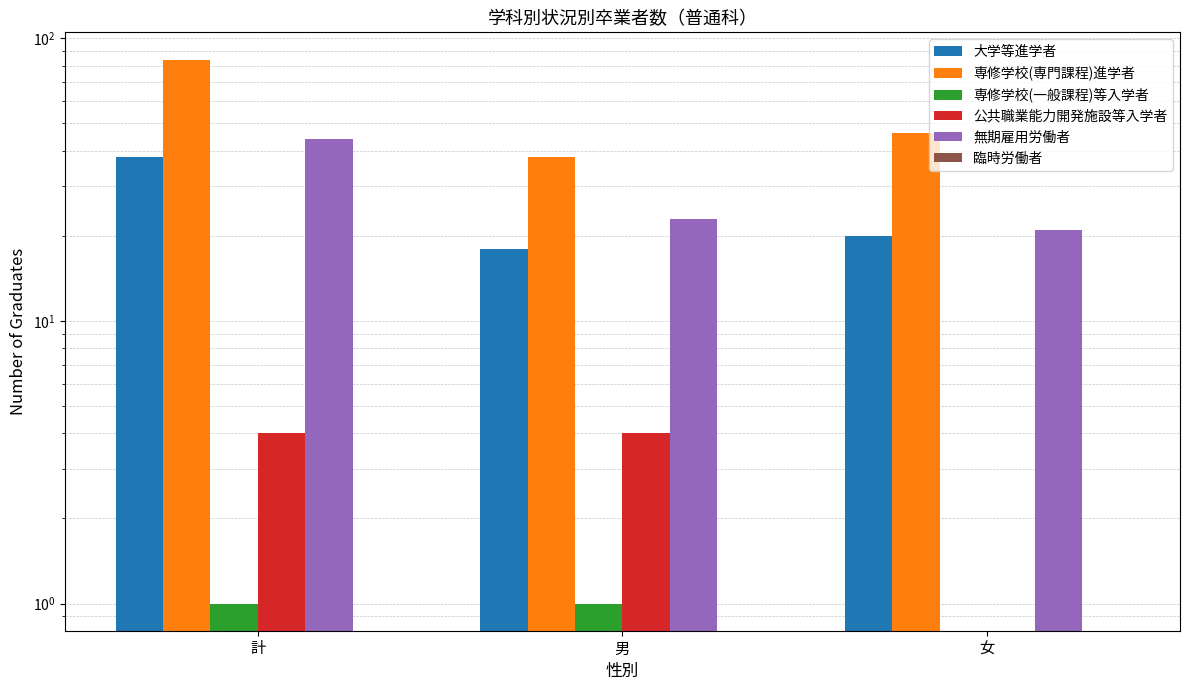

At which category is the sum across all series the highest?

計